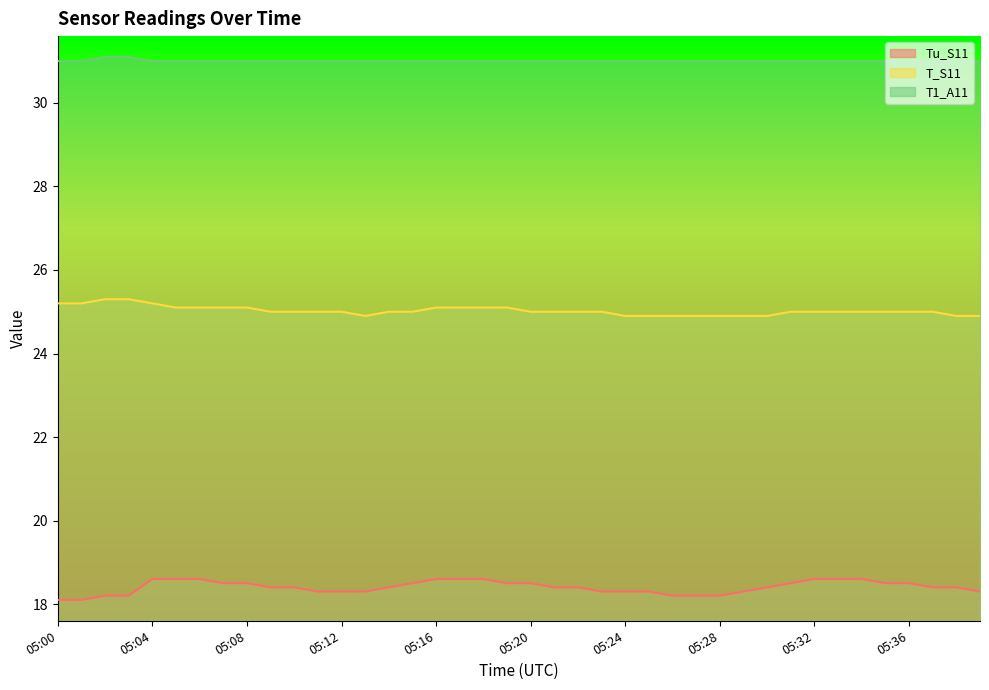

What is the approximate value of T_S11 at 05:09?

25.0